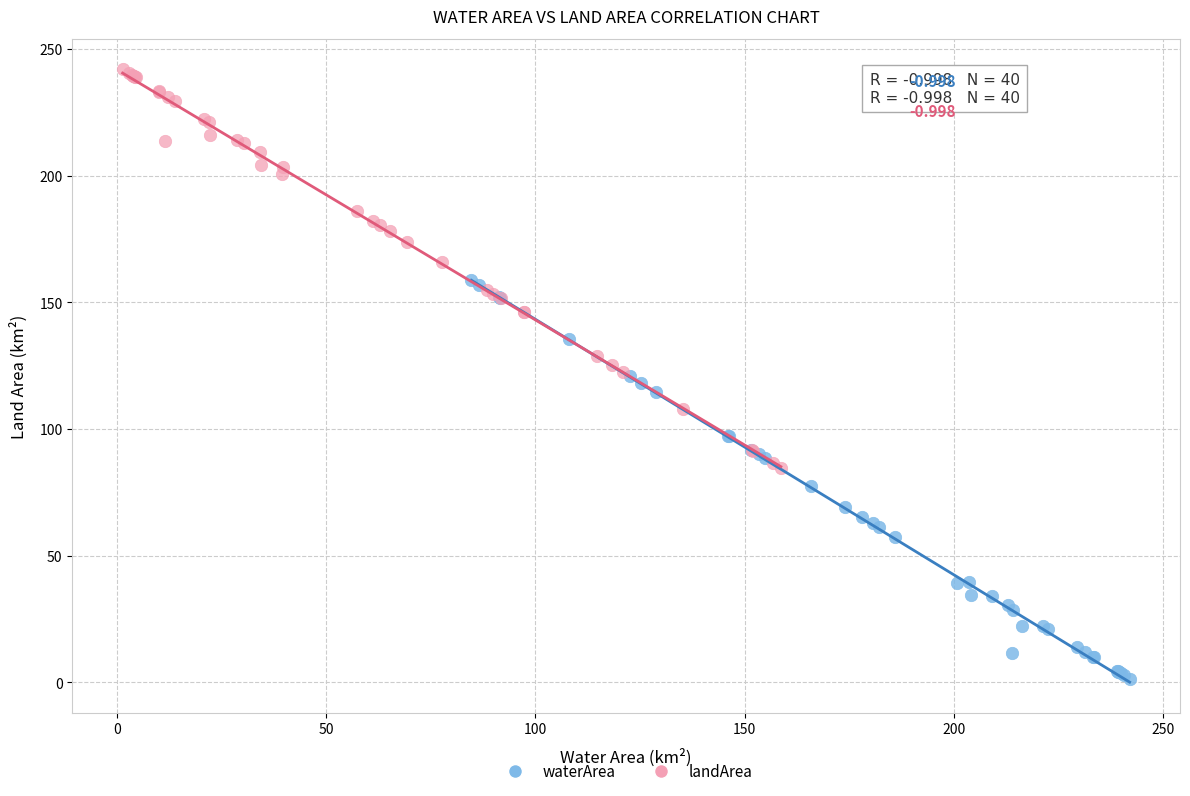

What are all the series names shown in the legend?

waterArea, landArea